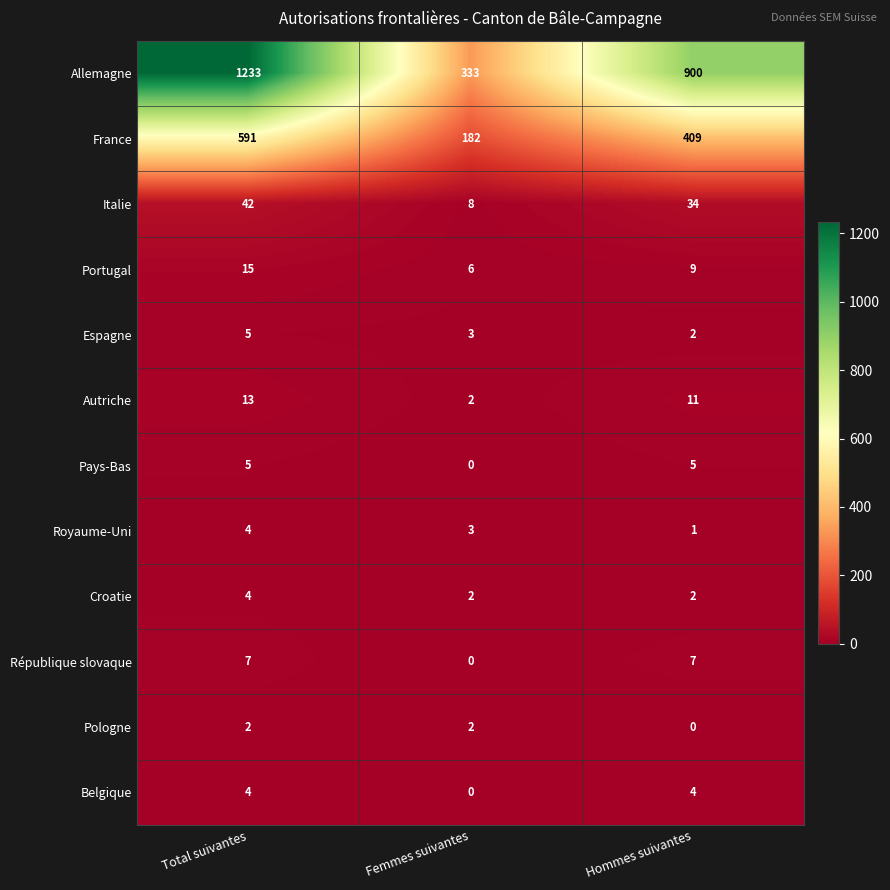

At which category is the sum across all series the highest?

Total suivantes